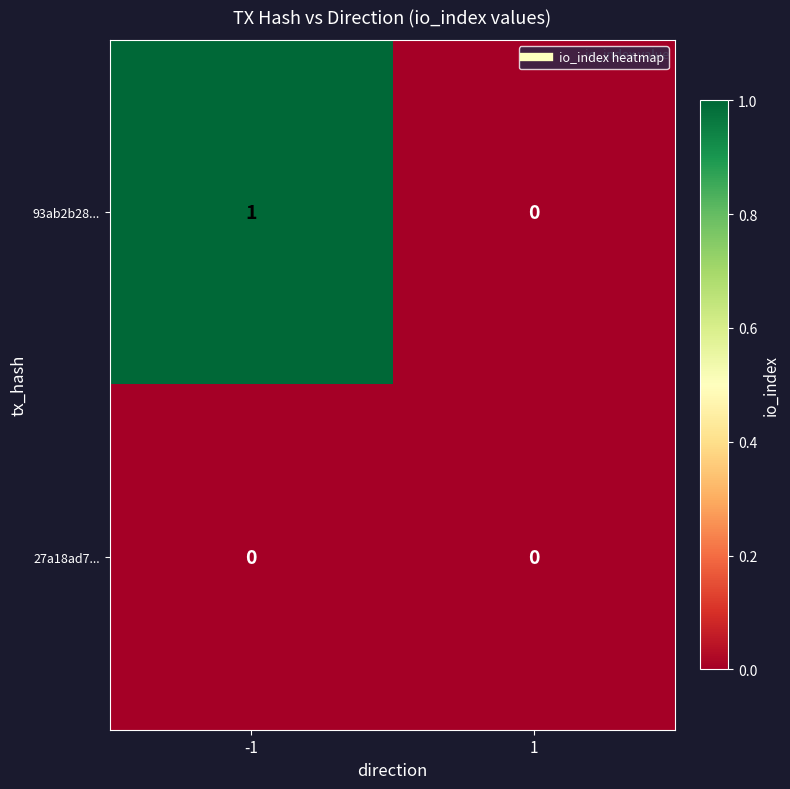

What is the total value across all series at -1?

1